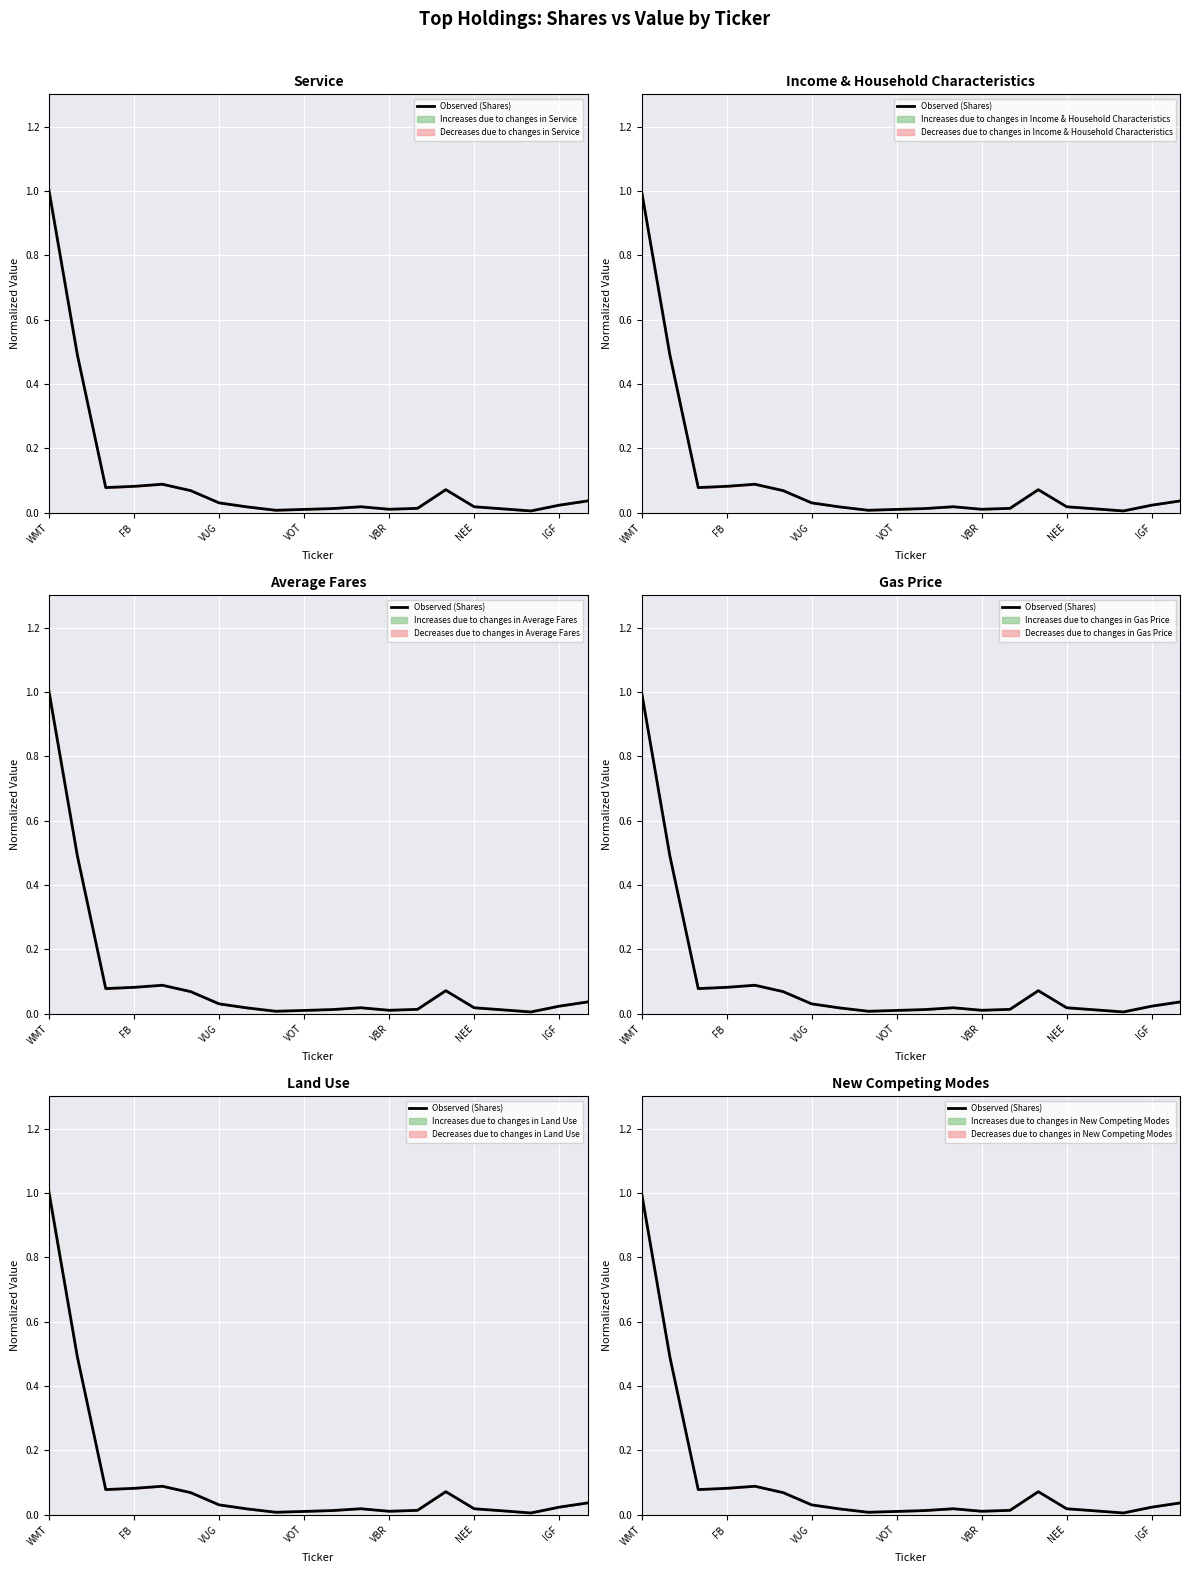

The value at 18 is 0.0. True or false?

True